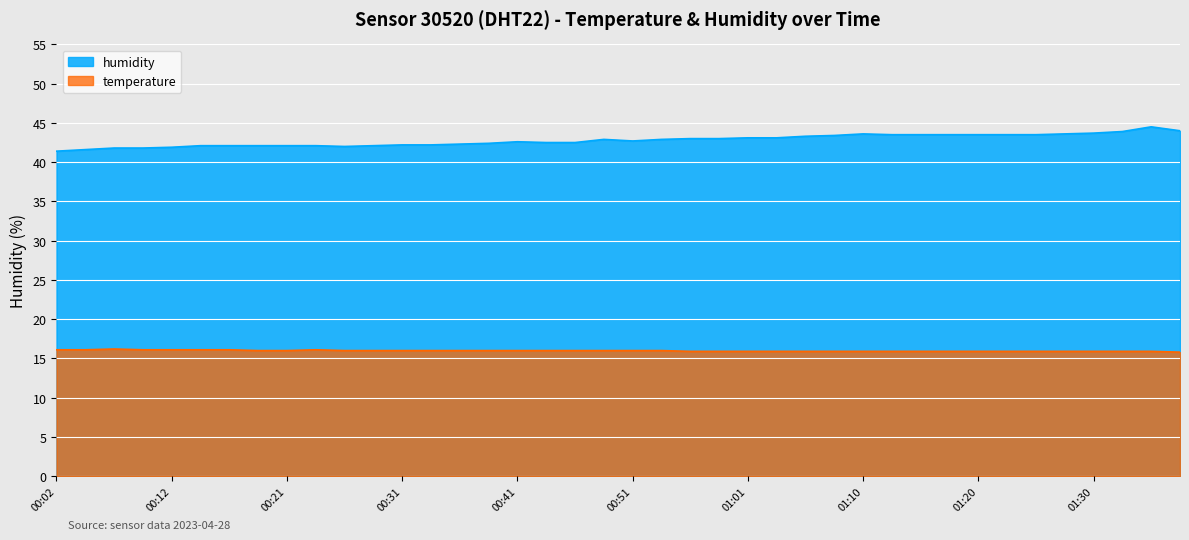

List the series in order of their overall mean, highest first.

humidity, temperature